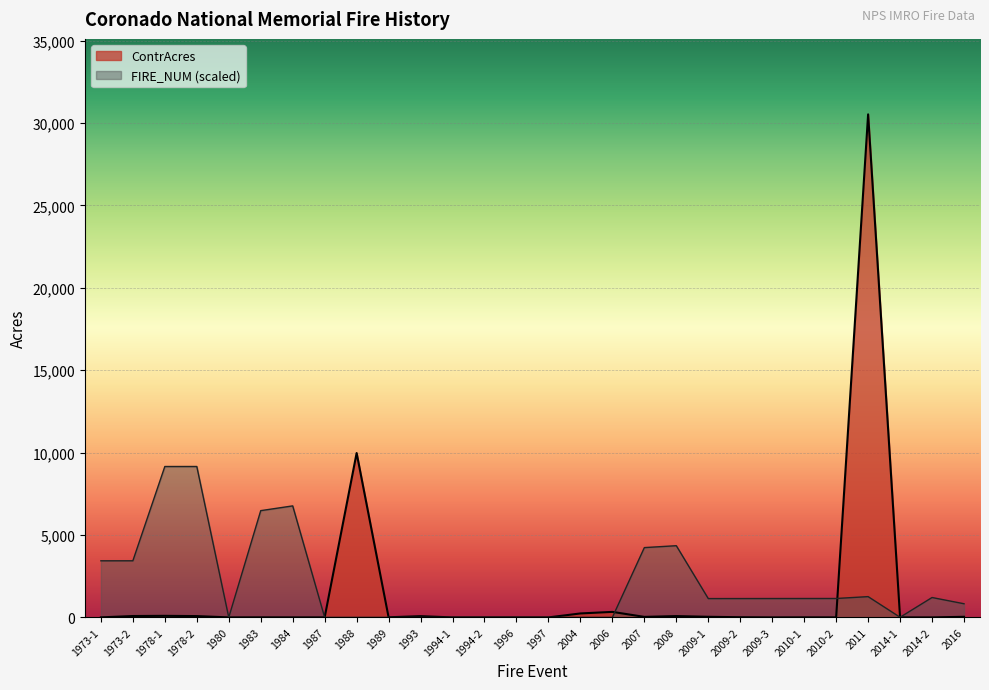

Where is ContrAcres nearest to the value 15263?

1988